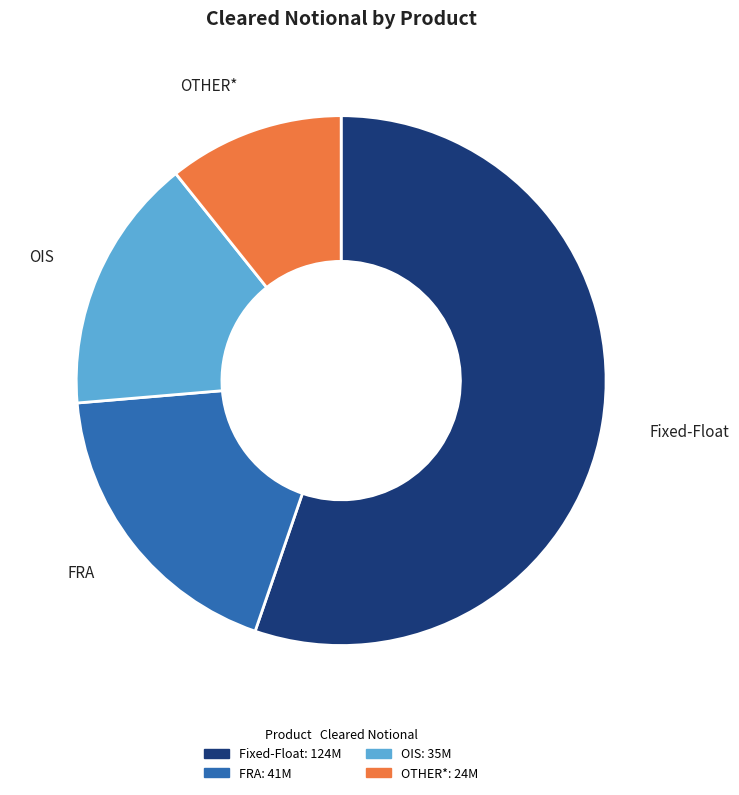

Which slice is the smallest?

OTHER*